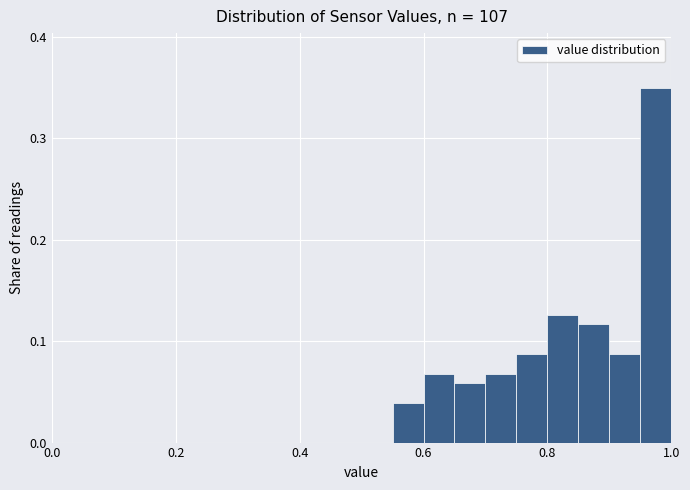

Around what value on the x-axis is the tallest bar? Give the approximate position of its centre, as read against the axis.

0.98